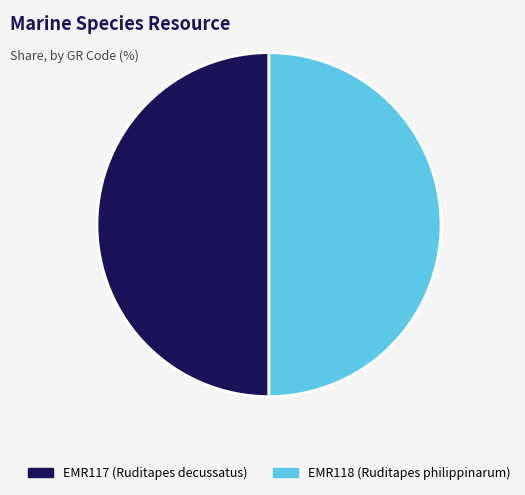

What is the ratio of the value at EMR117 to the value at EMR118?

1.0